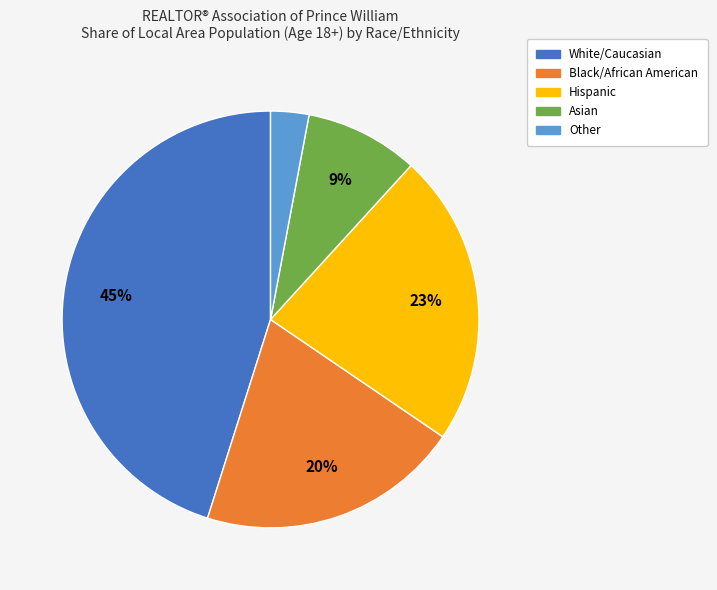

Rank the categories by value from lowest to highest.

Other, Asian, Black/African American, Hispanic, White/Caucasian